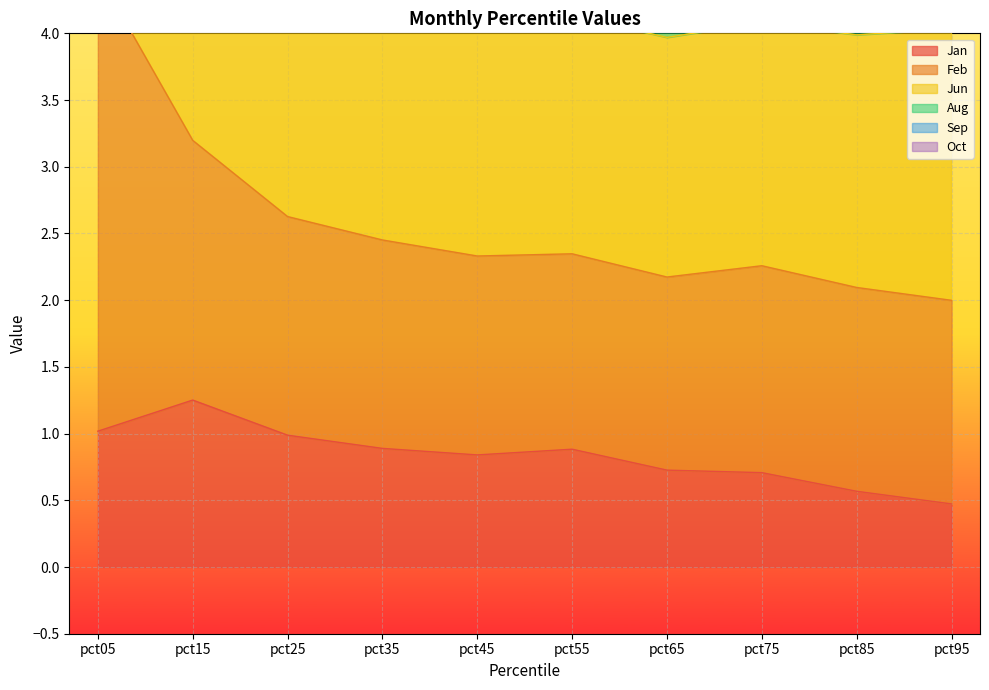

The value of Jan at pct55 is 1.6. True or false?

False